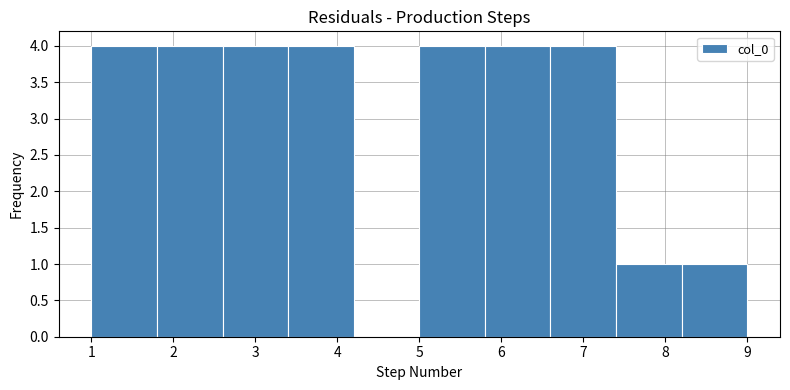

What is the height of the bar covering 5.8 to 6.6 on the x-axis? The values are not printed on the chart, so give them approximately, as read against the axis.

4